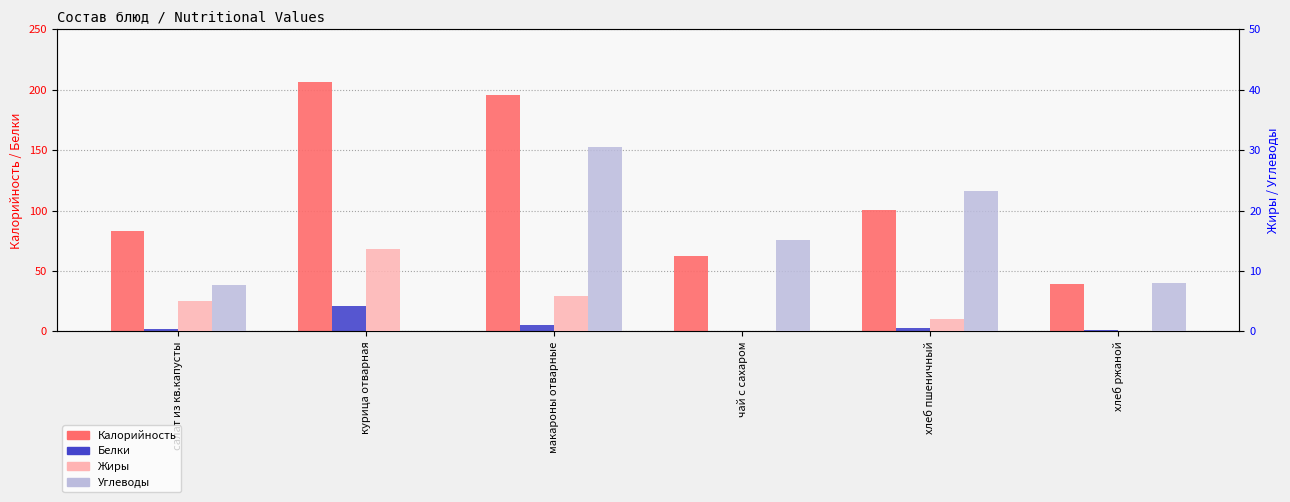

Between чай с сахаром and макароны отварные, which is larger?

макароны отварные